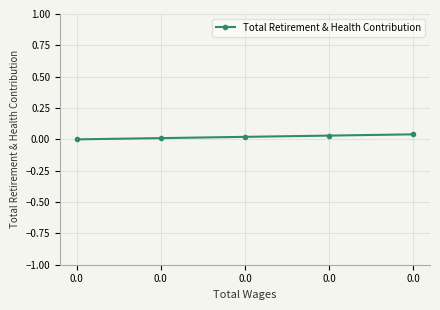

How many data points are above 0?

4